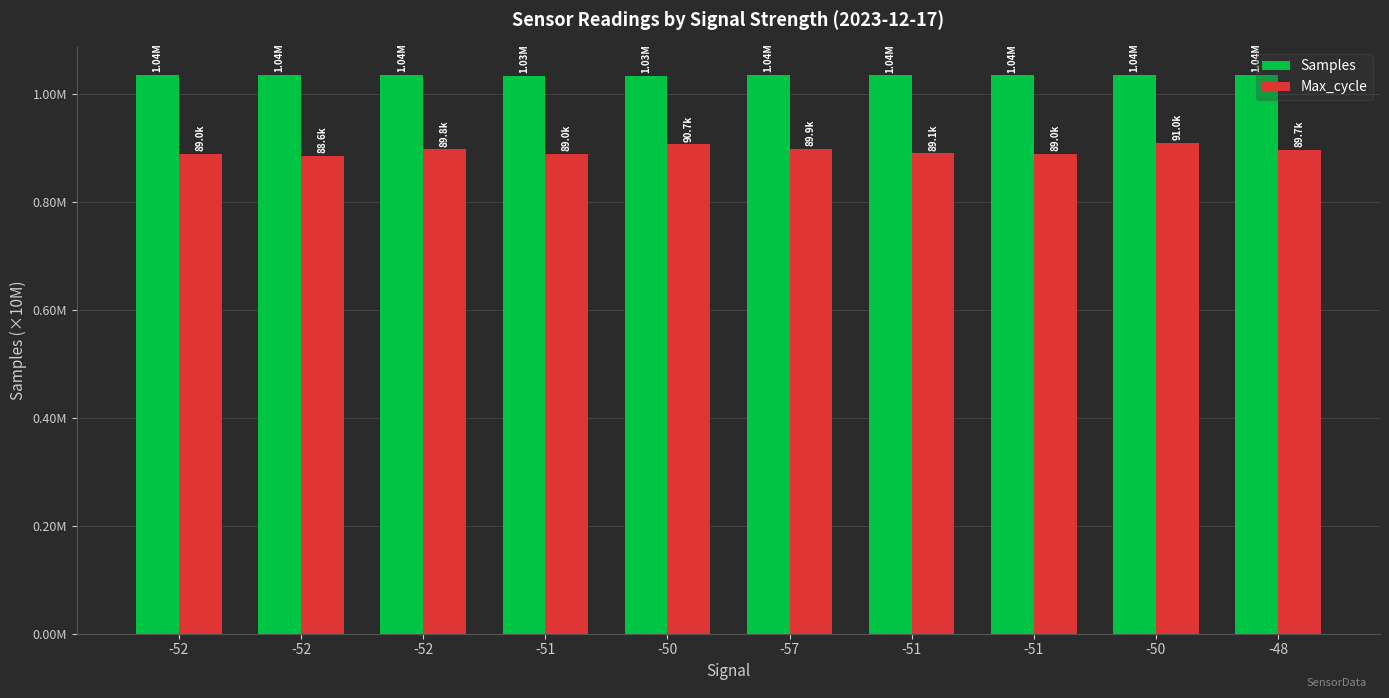

Reading left to right, transcribe all the data shown in this chart.

Samples: 1.0	1.0	1.0	1.0	1.0	1.0	1.0	1.0	1.0	1.0
Max_cycle: 0.9	0.9	0.9	0.9	0.9	0.9	0.9	0.9	0.9	0.9